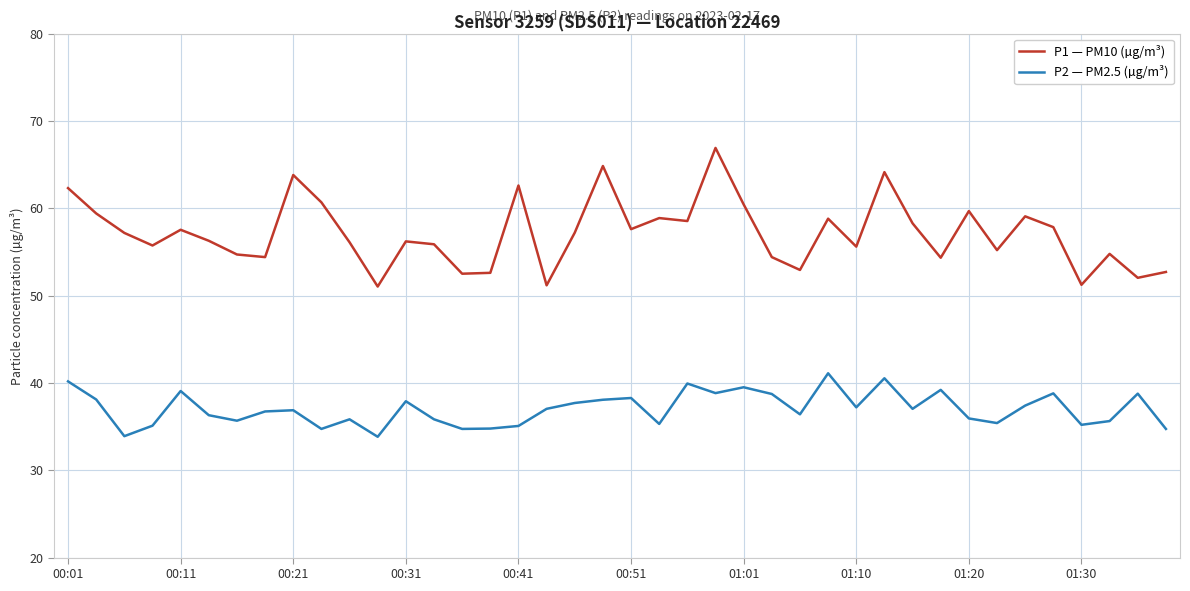

What is the minimum value shown in the chart?

33.8